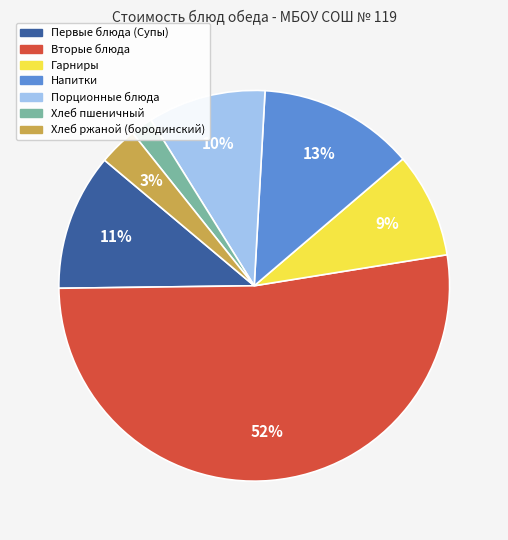

Which has a higher value, Гарниры or Порционные блюда?

Порционные блюда